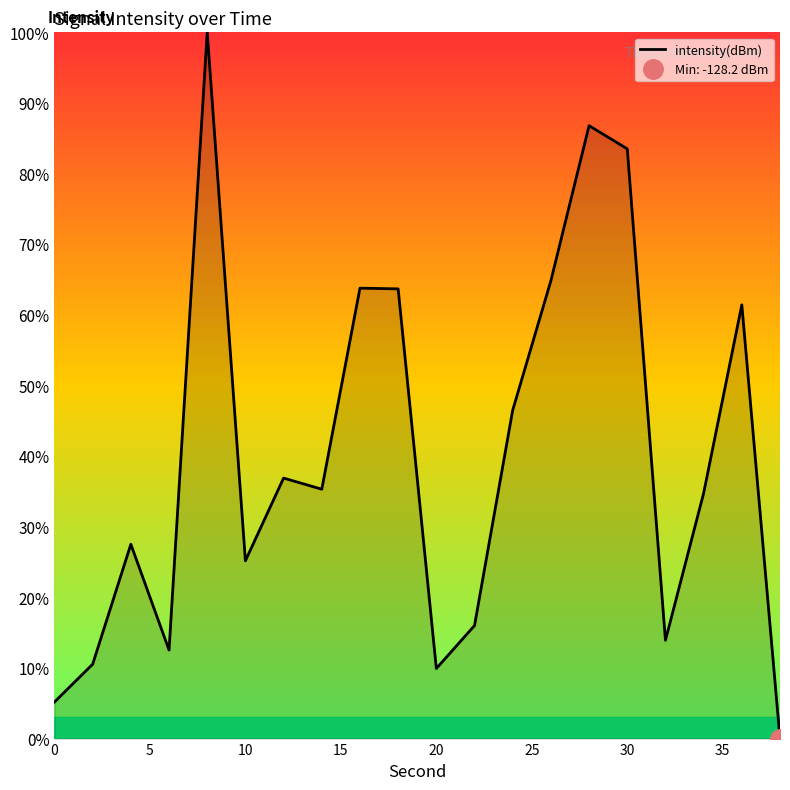

True or false: intensity(dBm) has a value of 4.8 at 20.

False